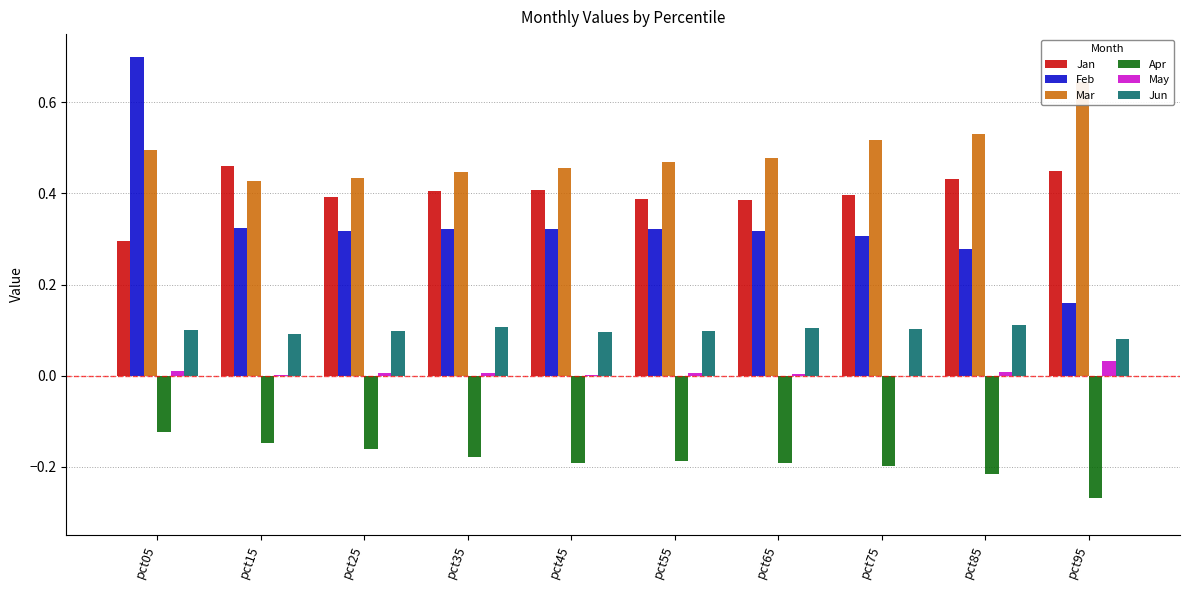

At pct05, list the series in order from smallest to largest.

Apr, May, Jun, Jan, Mar, Feb